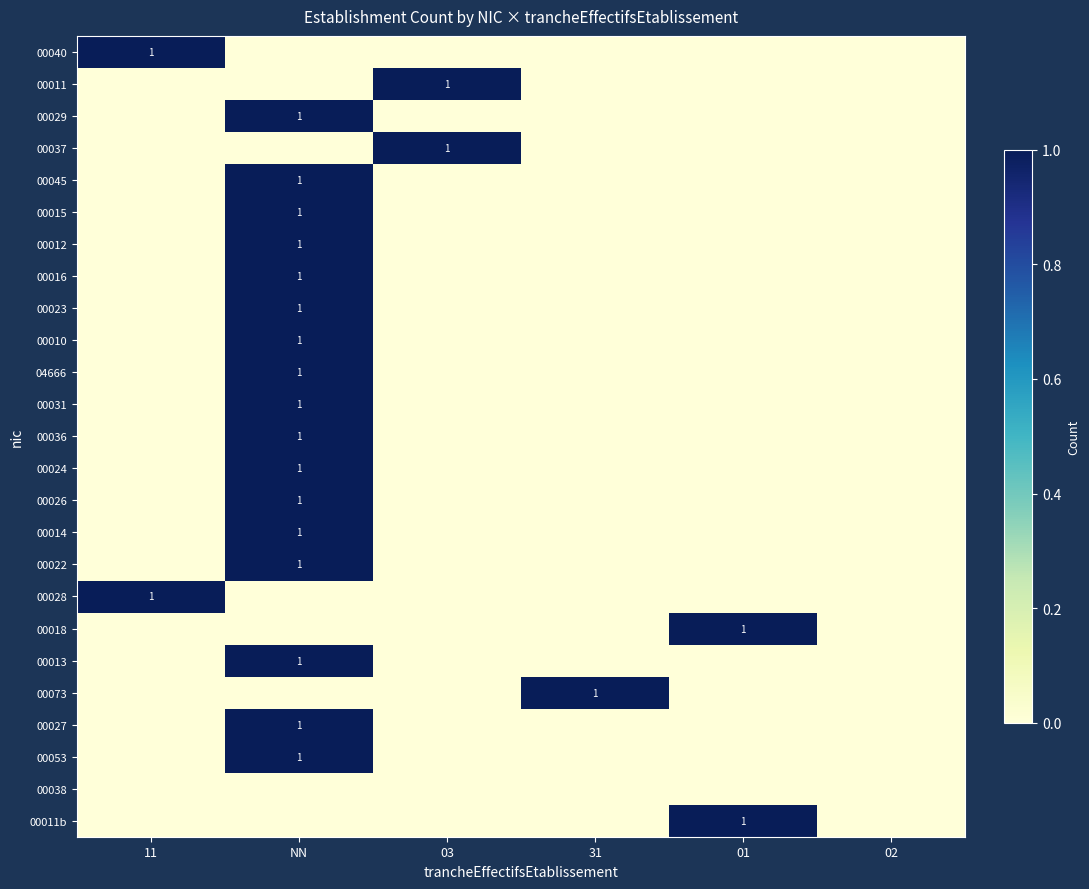

Is it true that 00045 equals 2 at NN?

False